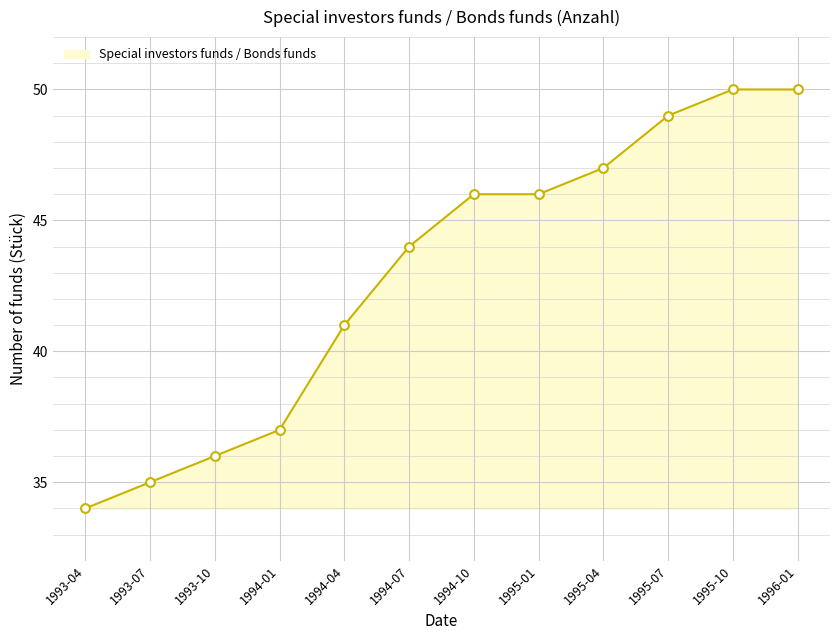

Which has a higher value, 1995-01 or 1994-07?

1995-01